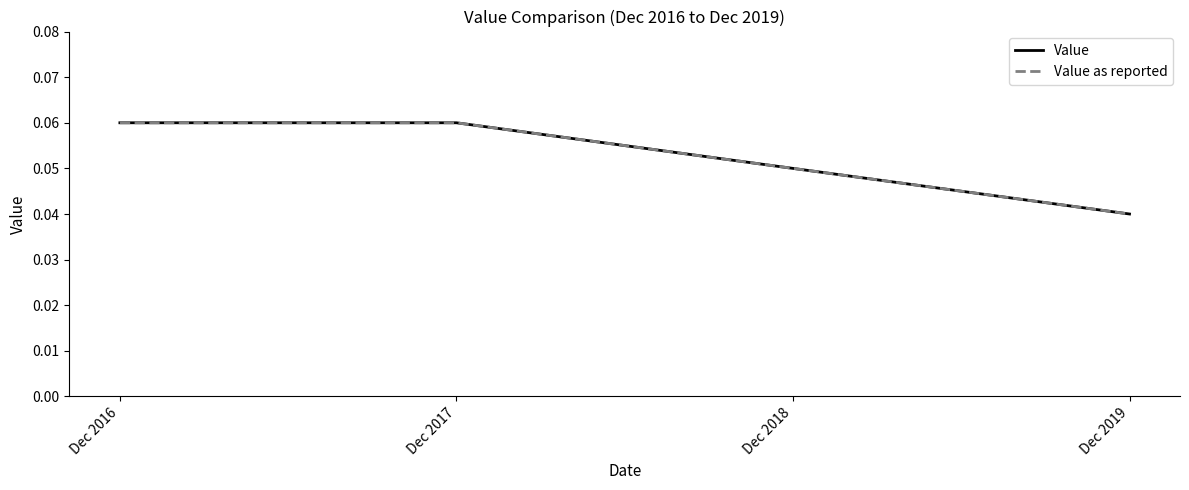

At which category is the sum across all series the highest?

Dec 2016